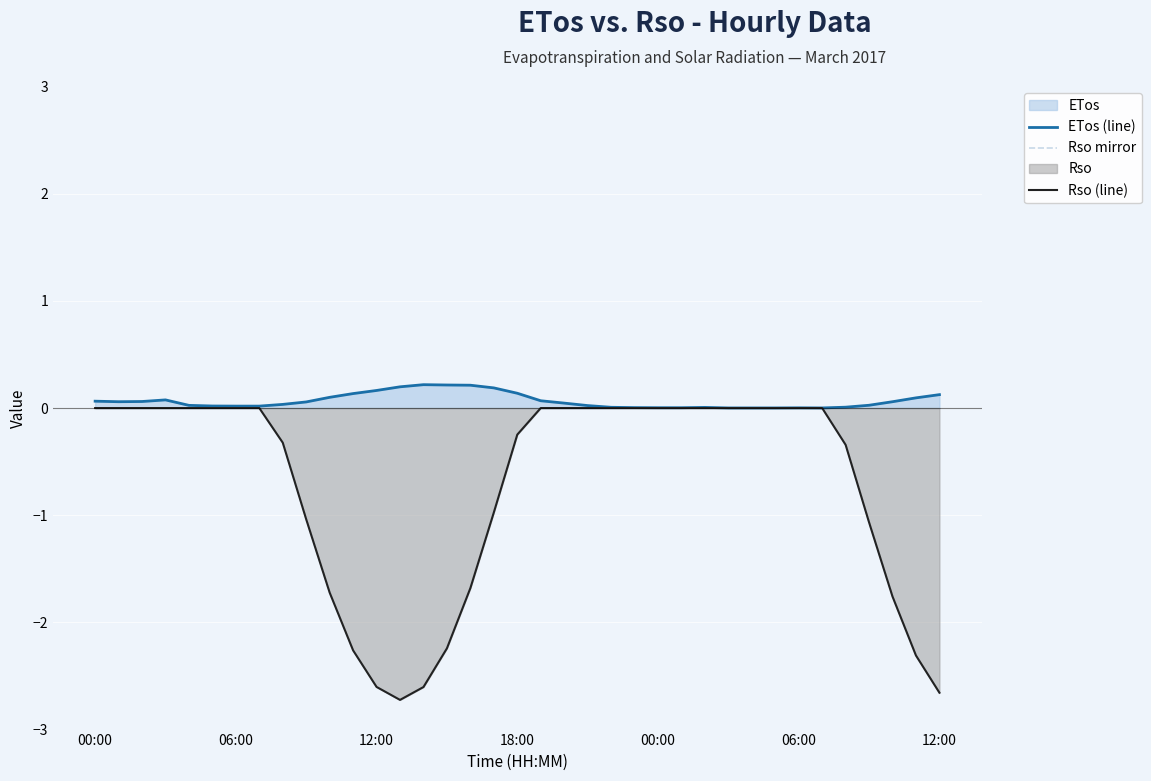

Is it true that ETos (line) equals 0.2 at 12:00?

True